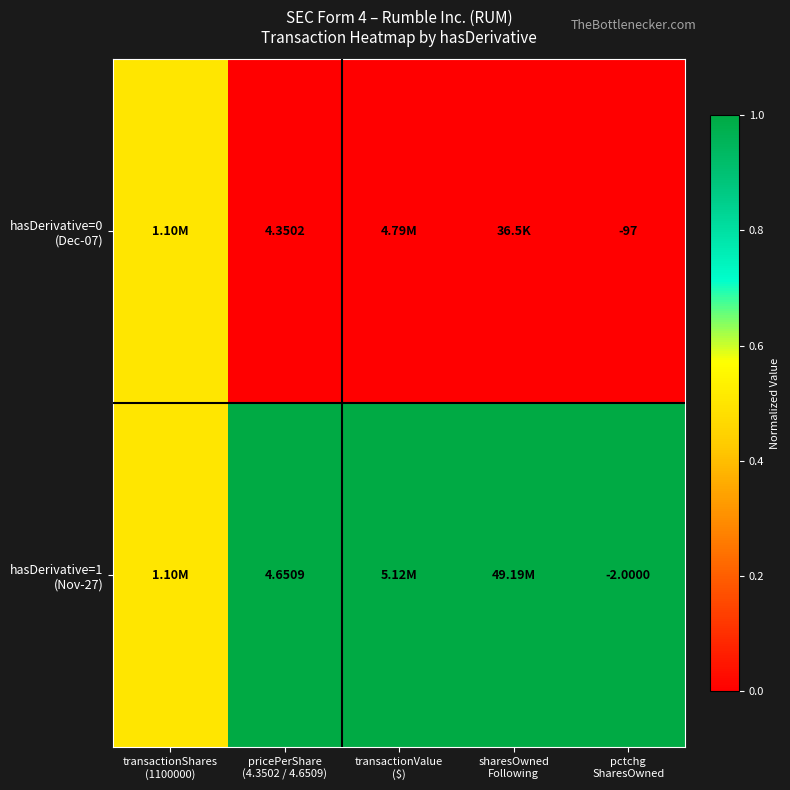

What is the difference between the maximum and minimum values in the hasDerivative=0 (Dec-07) series?

0.5